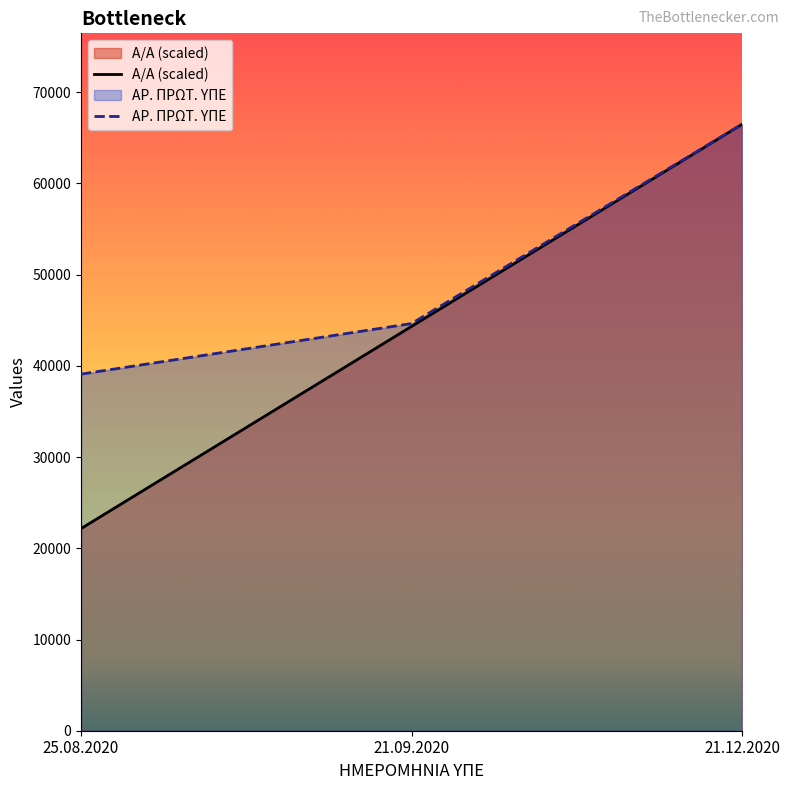

Is it true that ΑΡ. ΠΡΩΤ. ΥΠΕ equals 58090.5 at 21.09.2020?

False